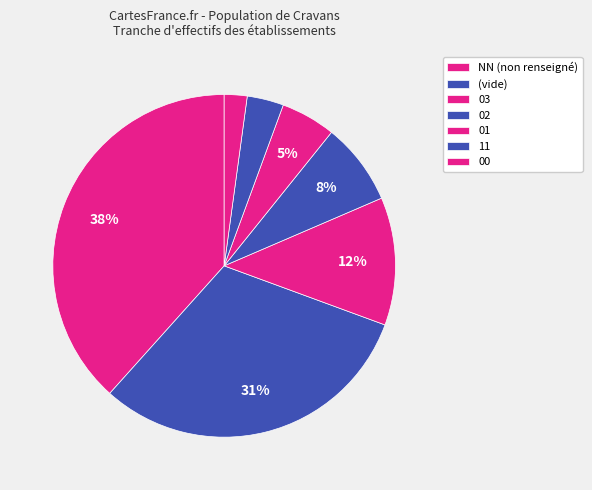

Which slice is the smallest?

00